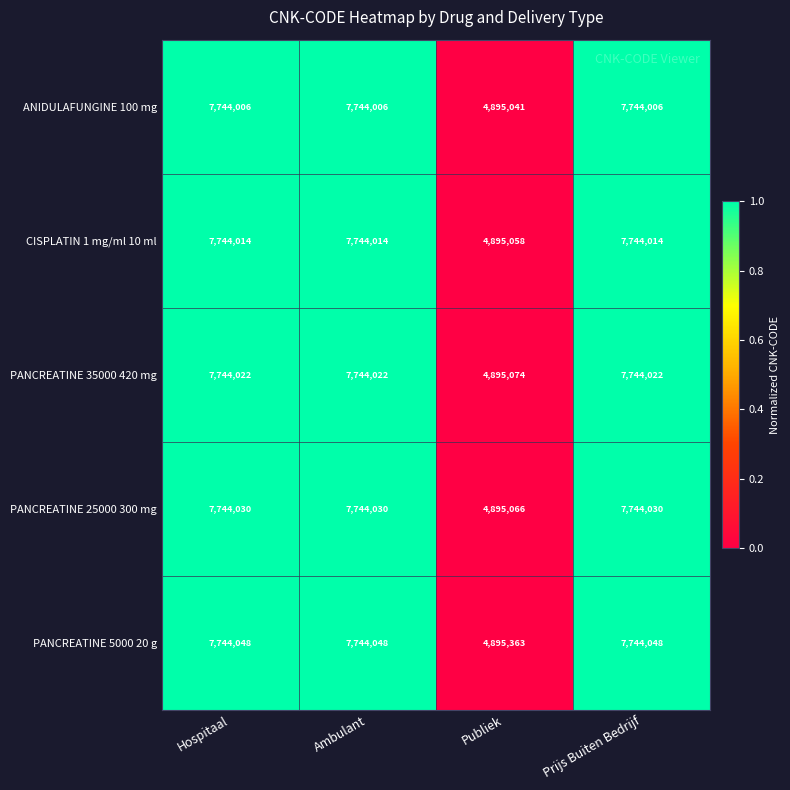

Is it true that PANCREATINE 25000 300 mg equals 7744030 at Ambulant?

True